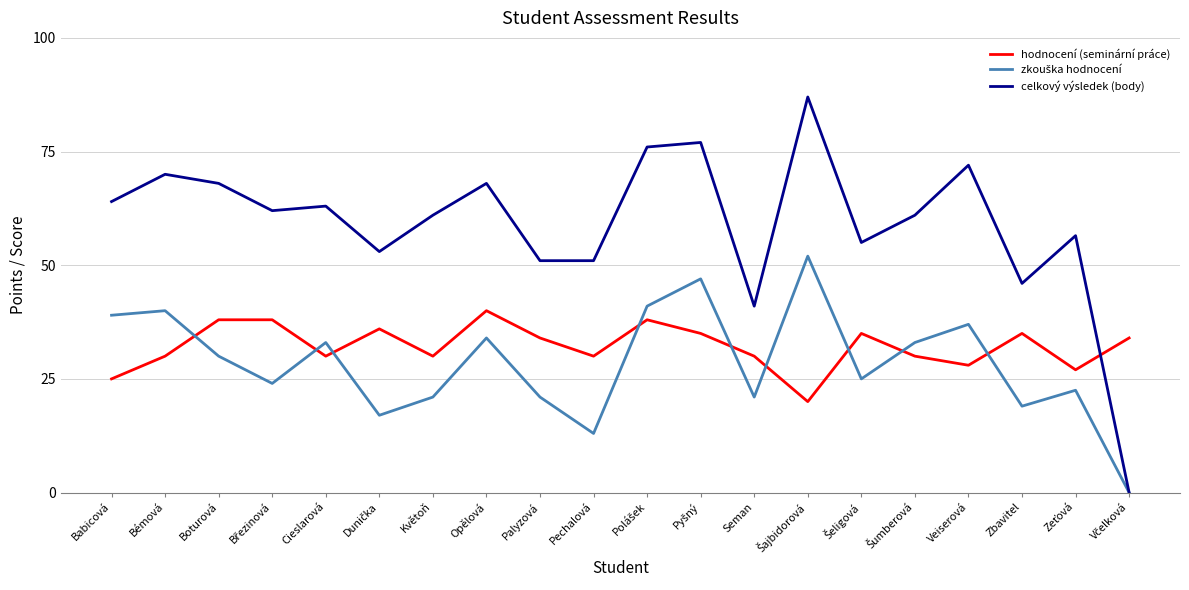

Which series ends up on top after the final intersection of celkový výsledek (body) and hodnocení (seminární práce)?

hodnocení (seminární práce)